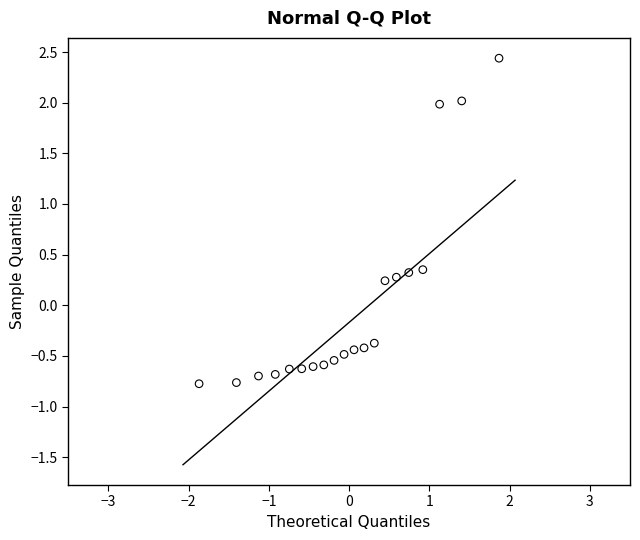

What is the range of X values (max minus min)?

3.7